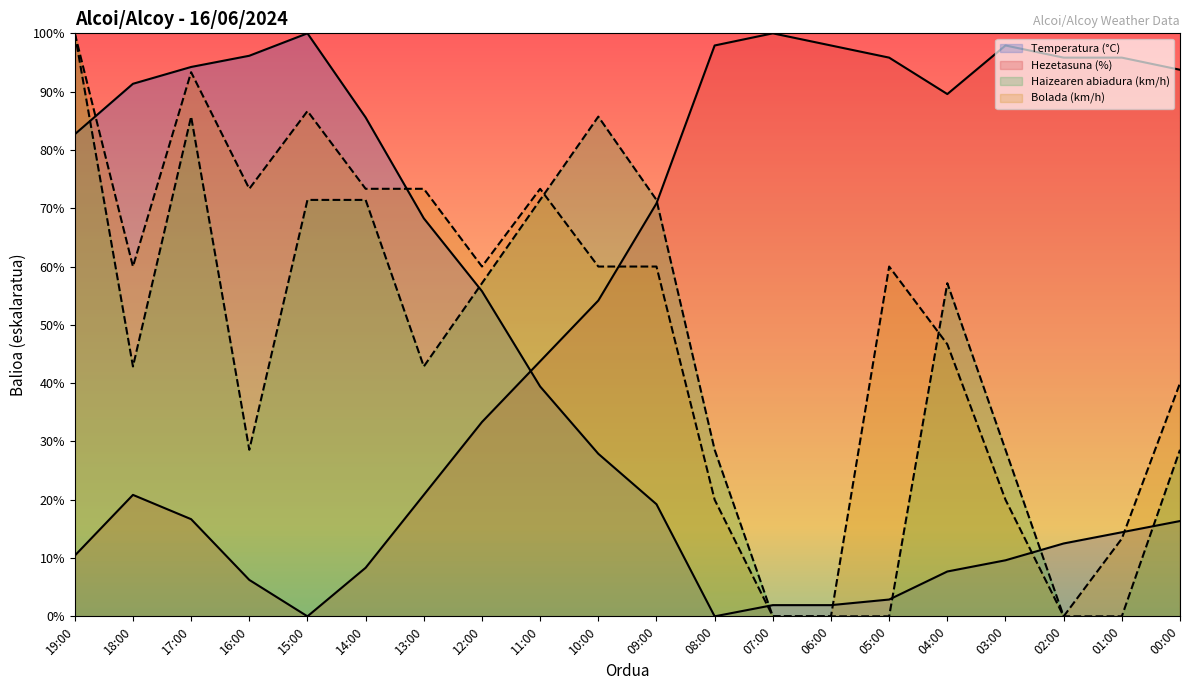

What is the difference between the maximum and minimum values in the Temperatura (°C) series?

100.0